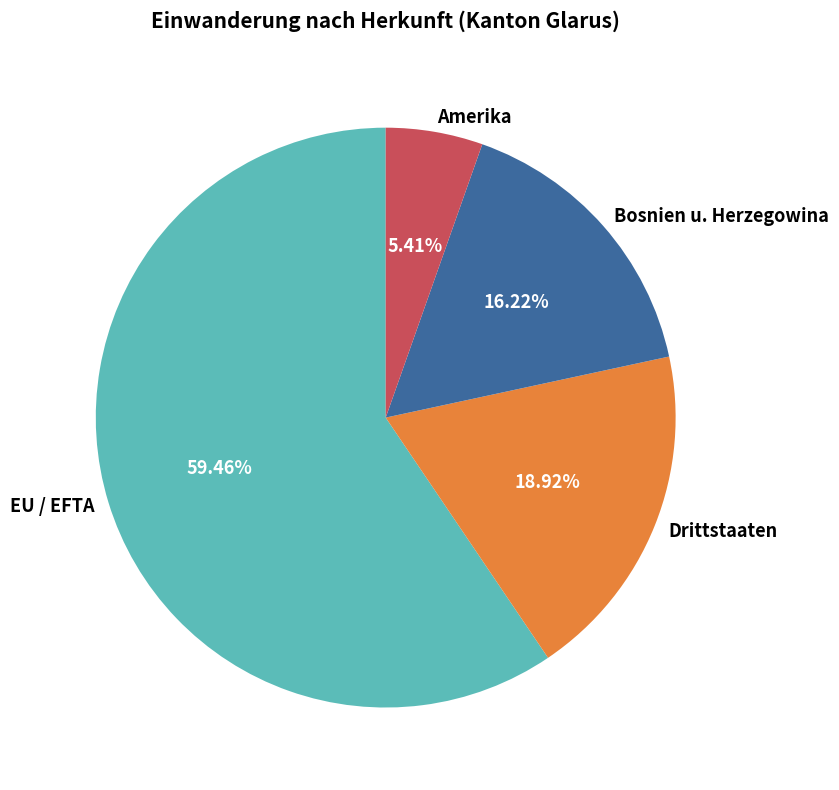

True or false: Amerika accounts for 1% of the total.

False